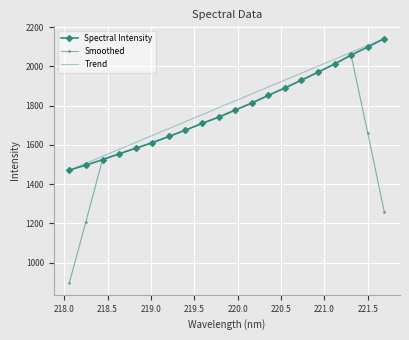

What is the minimum value shown in the chart?

898.7